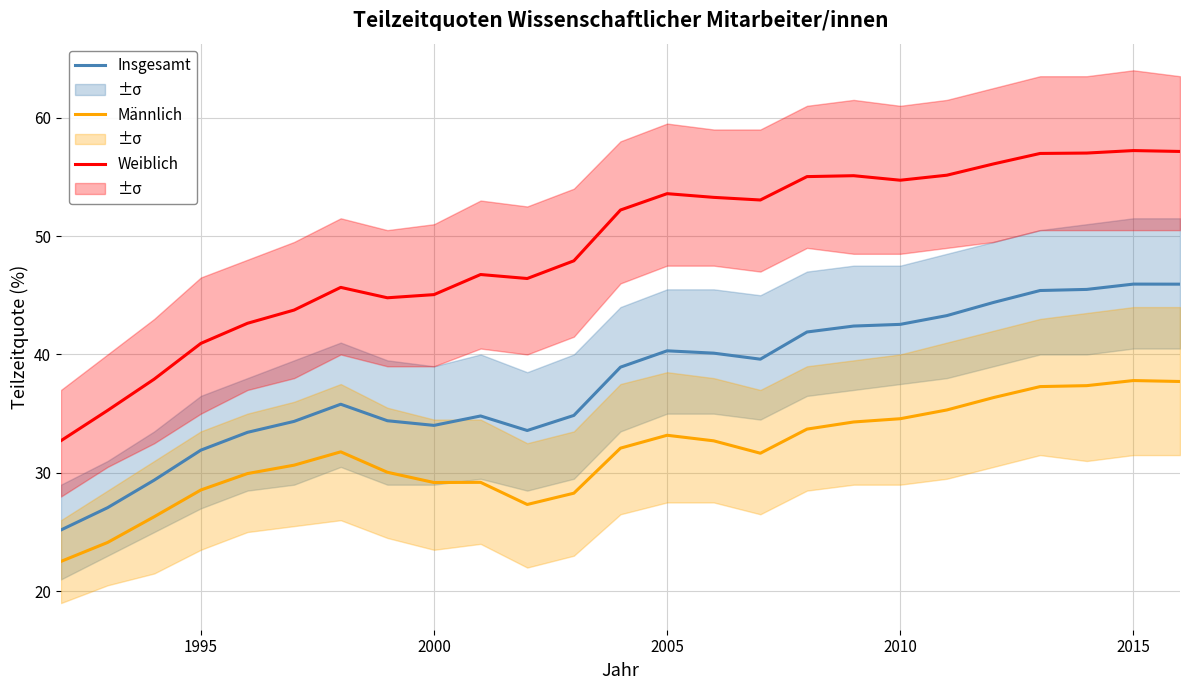

What is the sum of all Männlich values?

791.9